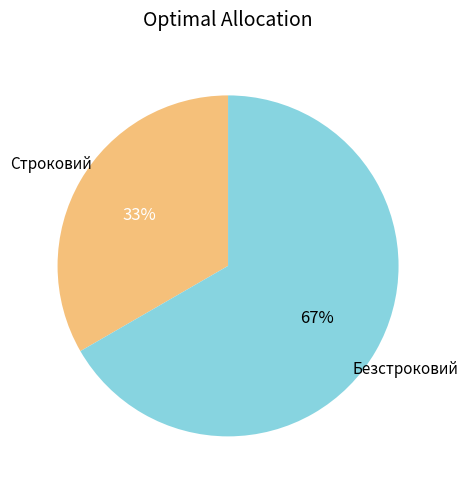

Which category accounts for the majority?

Безстроковий